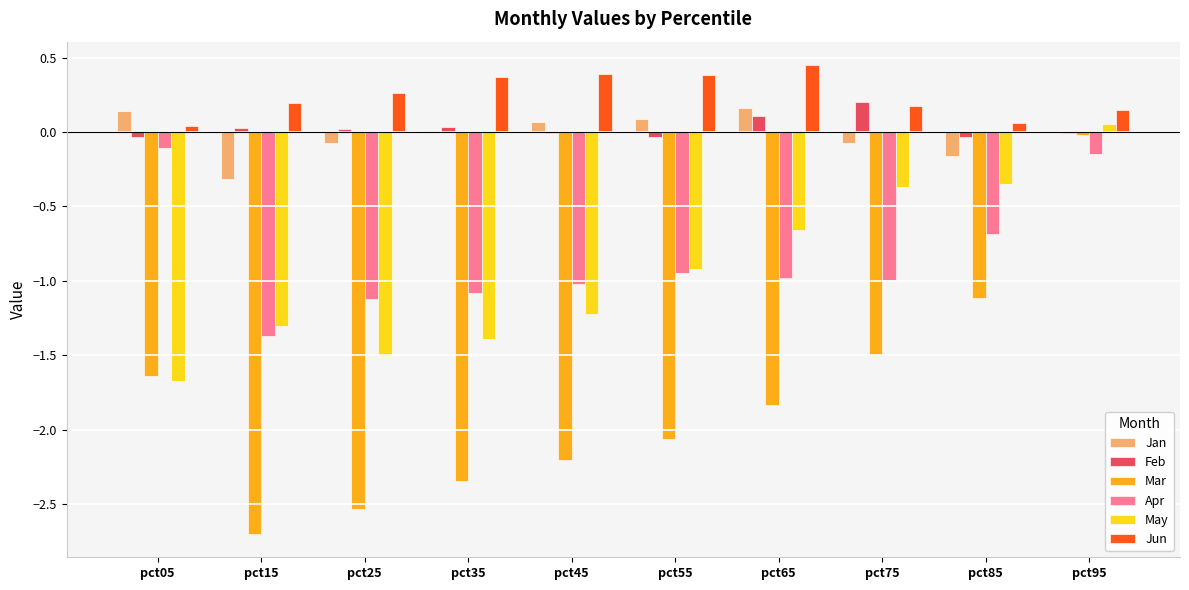

Is it true that Apr equals -1.1 at pct35?

True